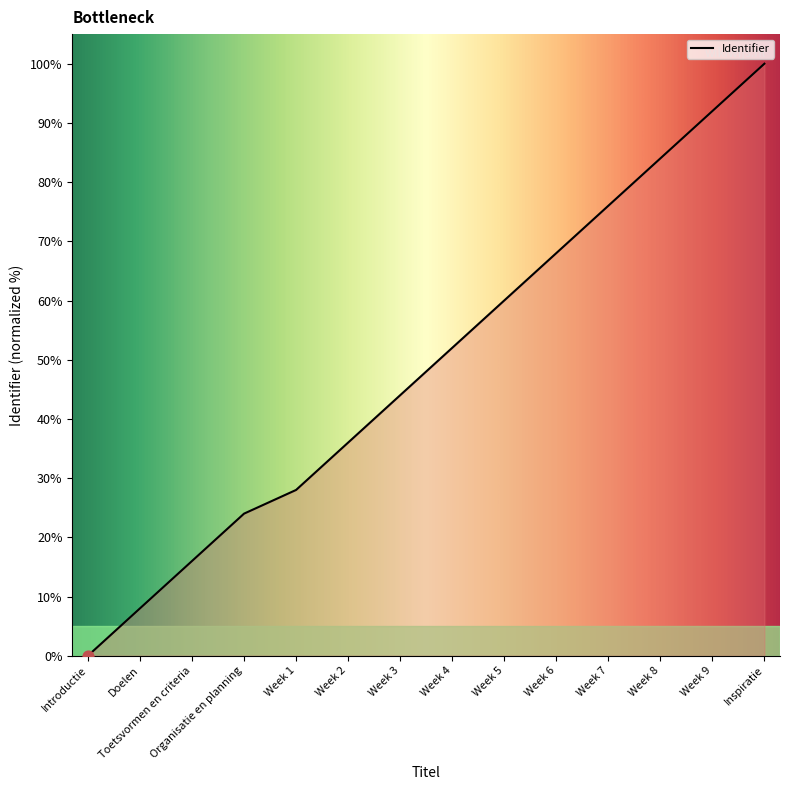

What is the change in value from Week 1 to Week 6?

+40.0